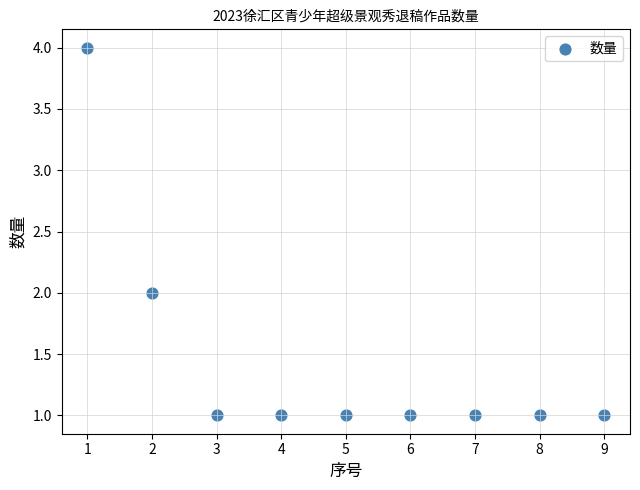

What is the range of Y values (max minus min)?

3